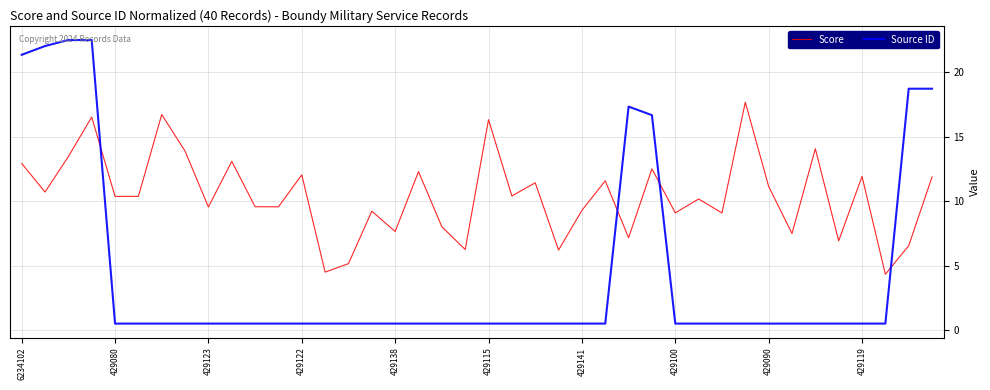

List the series in order of their overall mean, highest first.

Score, Source ID